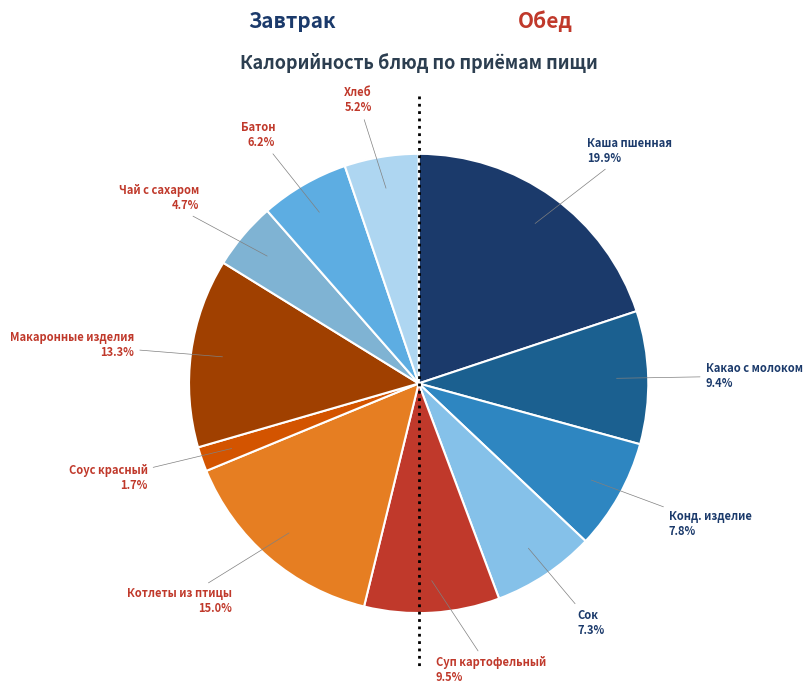

How many slices are in this pie chart?

11